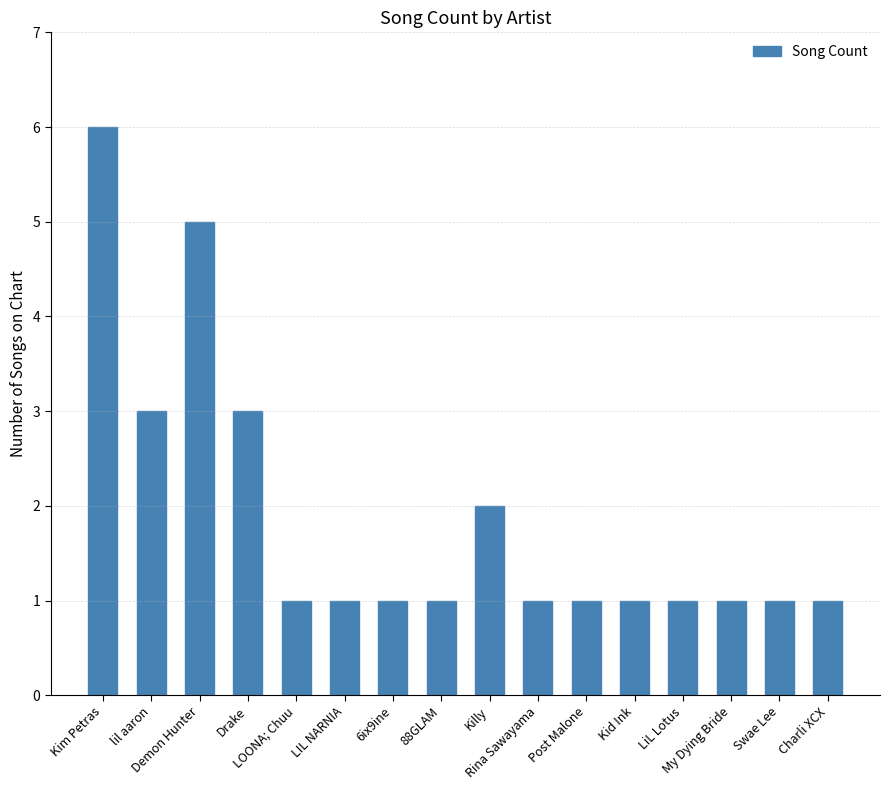

At which category does the chart reach its peak across all series?

Kim Petras